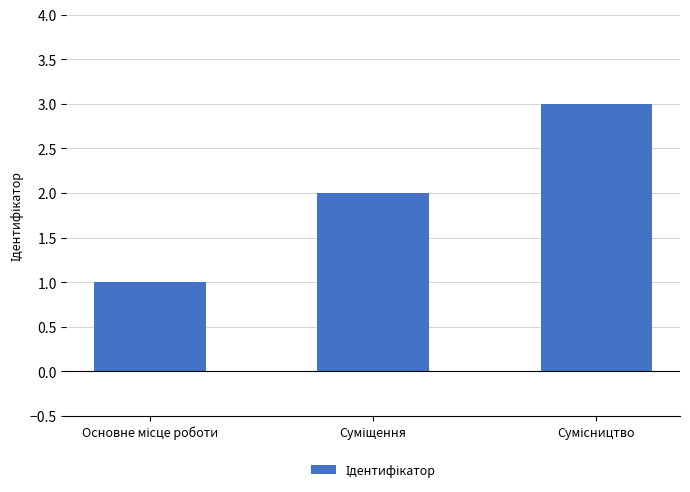

How many values are between 1 and 3?

3